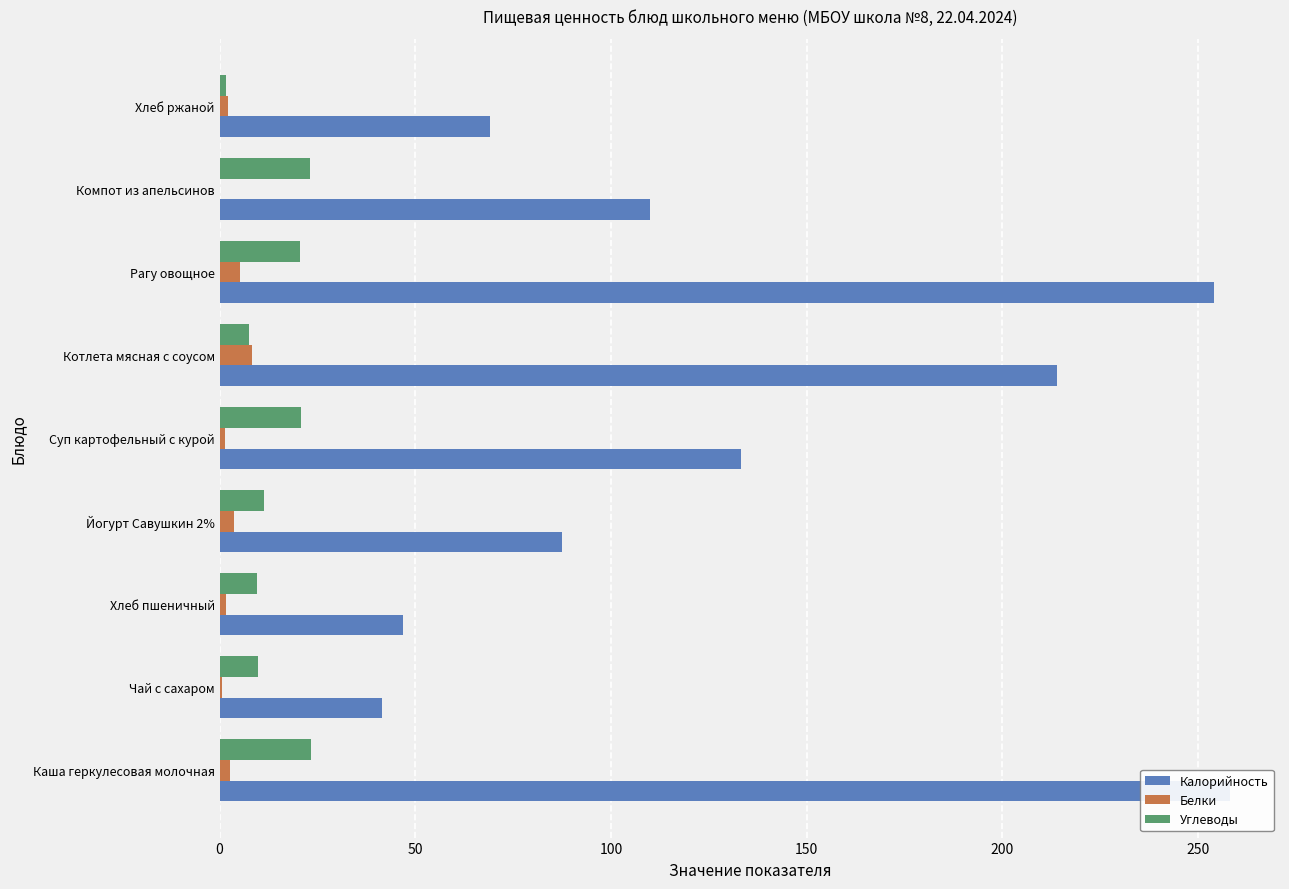

Reading left to right, what are all the values shown in this chart?

Калорийность: 258.0	41.6	46.8	87.6	133.3	214.0	254.1	110.0	69.2
Белки: 2.7	0.5	1.6	3.6	1.5	8.4	5.3	0.2	2.2
Углеводы: 23.3	9.9	9.7	11.4	20.8	7.6	20.6	23.0	1.7